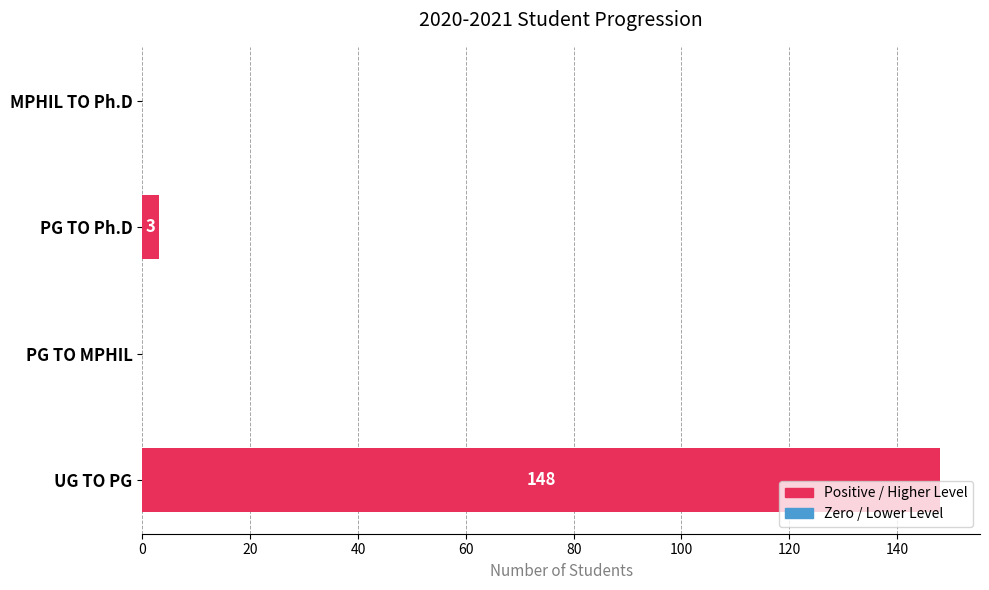

True or false: the data shows 148 at UG TO PG.

True